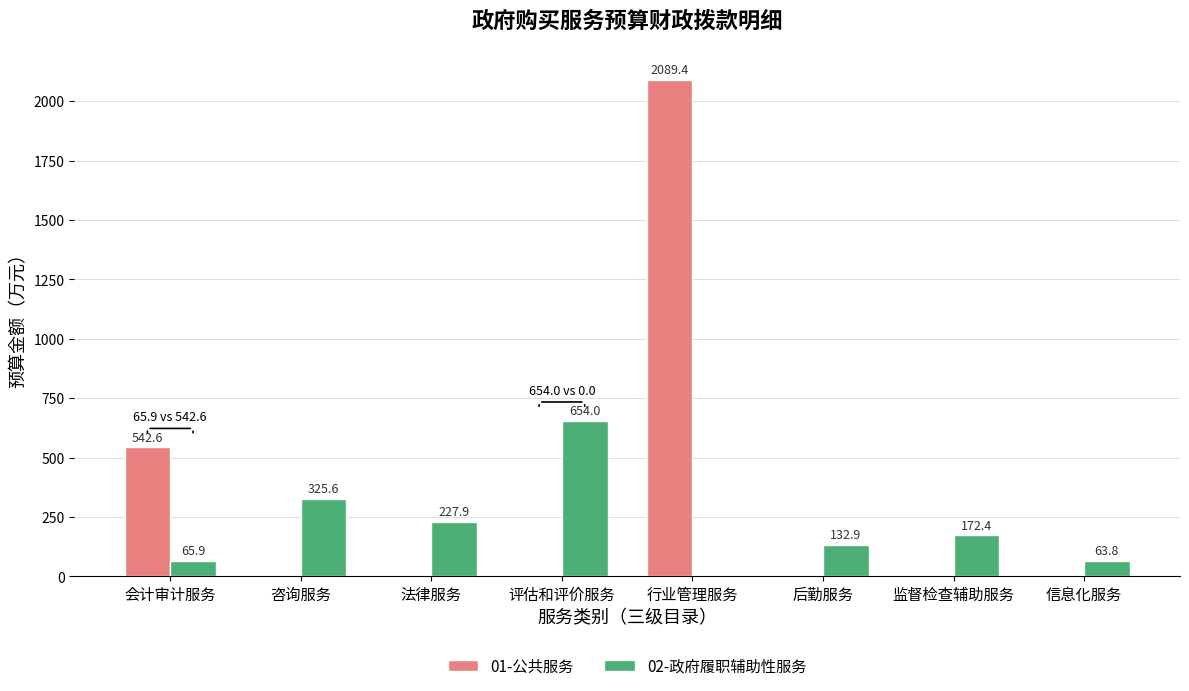

Which series changed the most between 法律服务 and 监督检查辅助服务?

02-政府履职辅助性服务